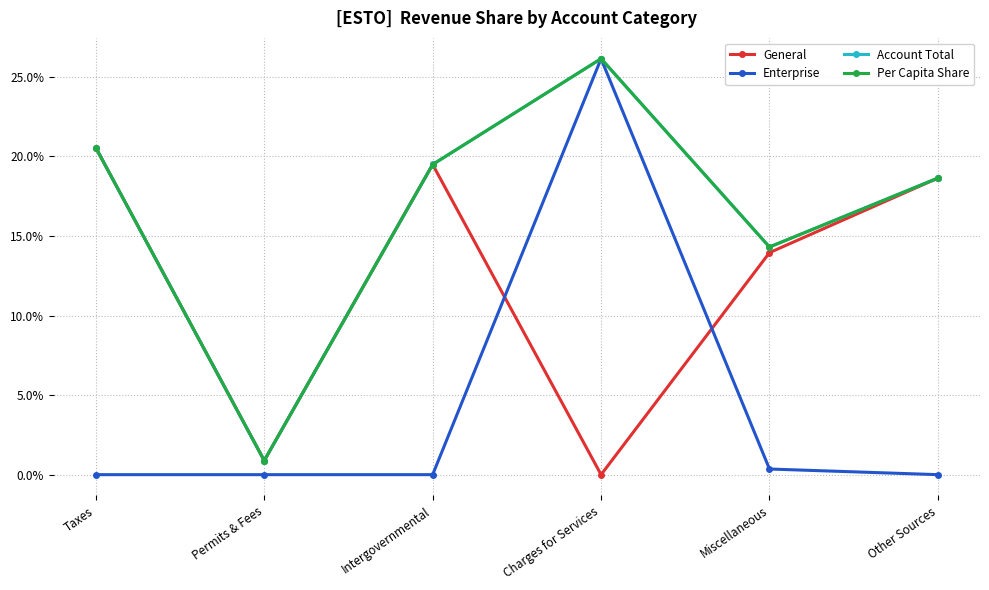

Which category has the highest value in the Enterprise series?

Charges for Services